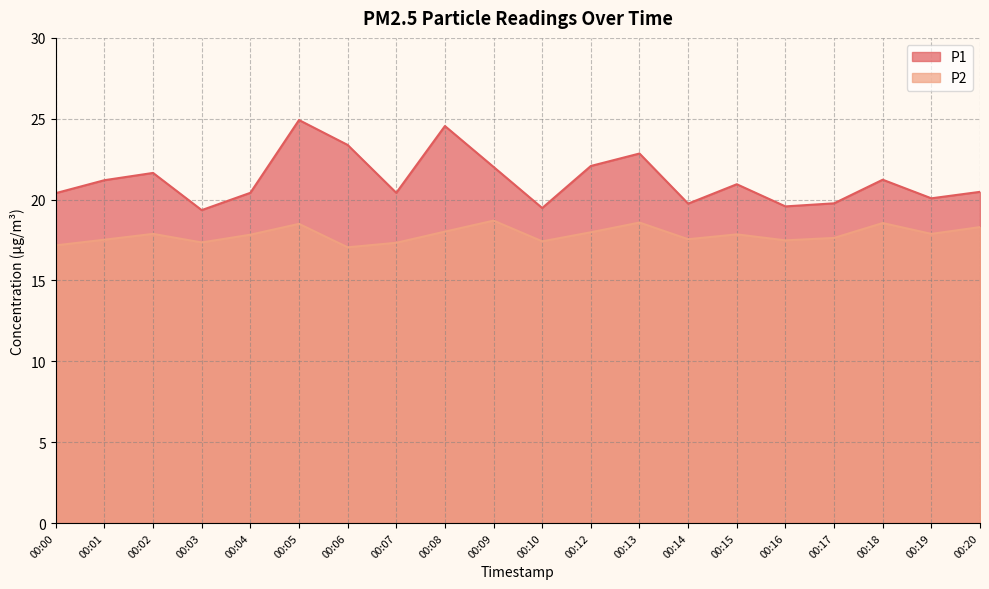

Reading right to left, list all the values displayed in this chart.

P1: 20.5	20.1	21.2	19.8	19.6	20.9	19.8	22.9	22.1	19.5	22.0	24.6	20.4	23.4	24.9	20.4	19.4	21.6	21.2	20.4
P2: 18.3	17.9	18.6	17.6	17.5	17.9	17.6	18.6	18.0	17.4	18.7	18.0	17.3	17.1	18.5	17.8	17.4	17.9	17.5	17.2